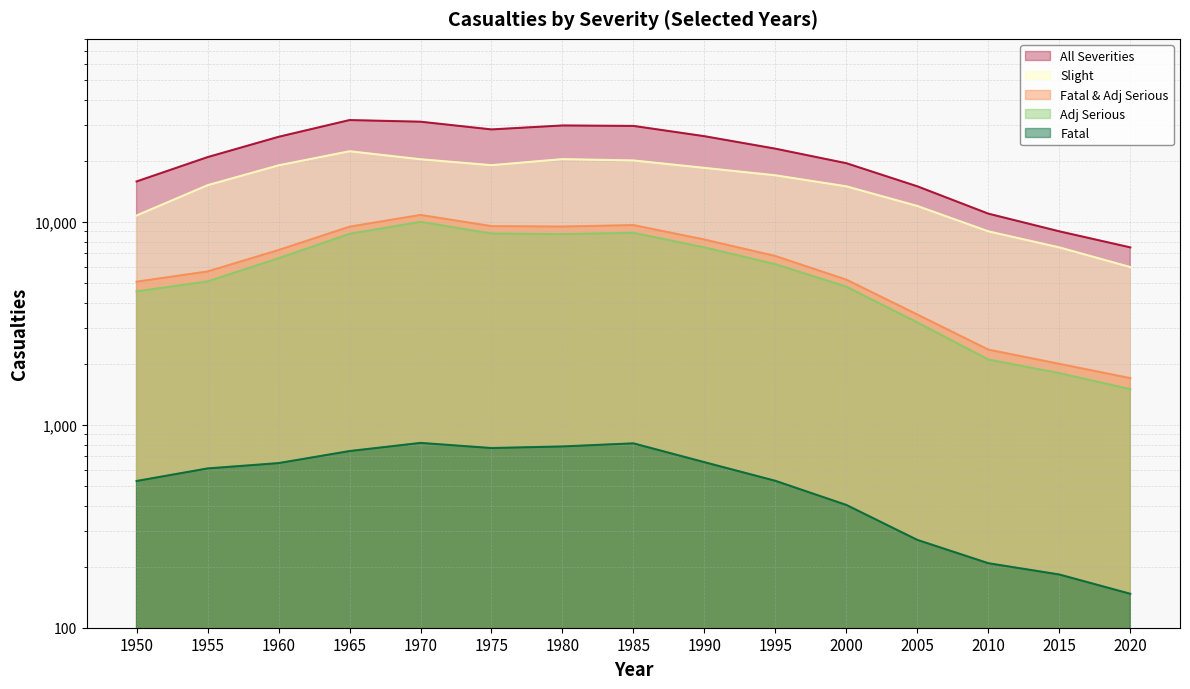

At which category does All Severities reach its first local valley?

1975